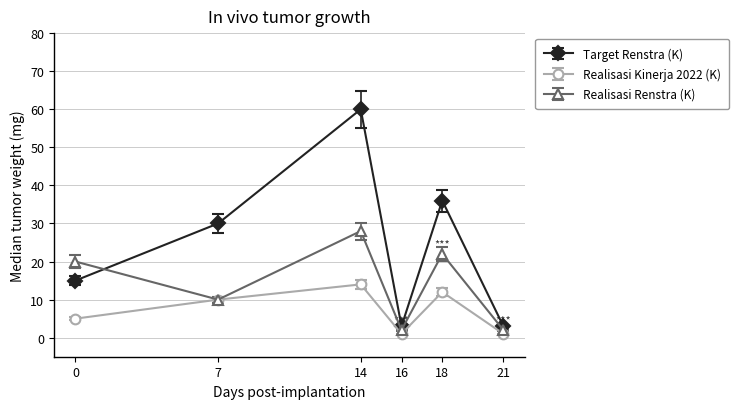

Reading left to right, what are all the values shown in this chart?

Target Renstra (K): 15	30	60	3	36	3
Realisasi Kinerja 2022 (K): 5	10	14	1	12	1
Realisasi Renstra (K): 20	10	28	2	22	2